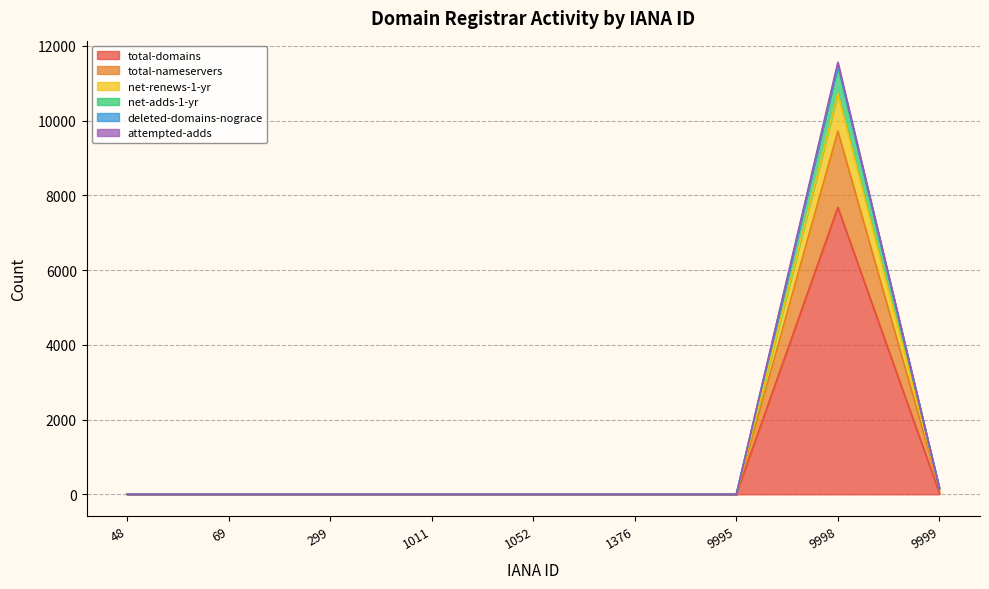

How many lines are shown in the chart?

6